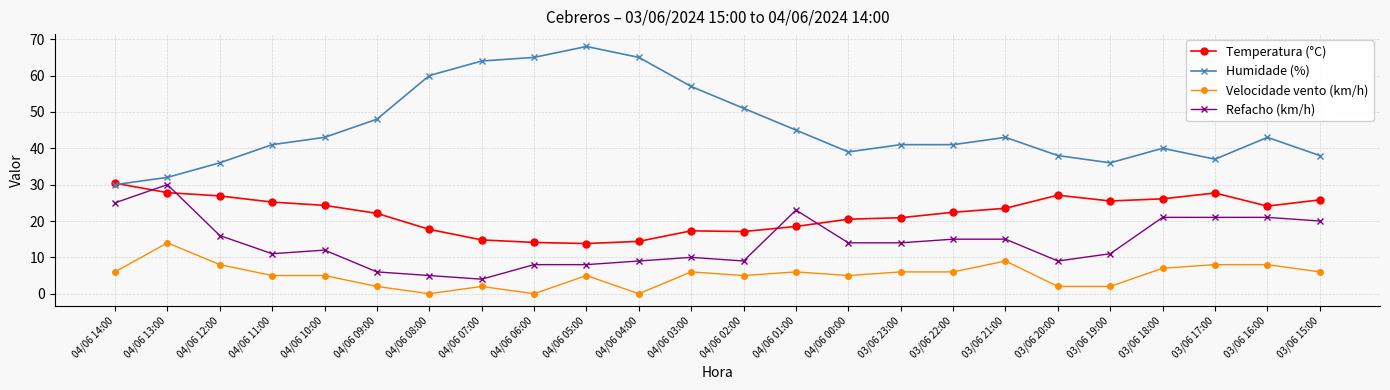

What is the maximum value shown in the chart?

68.0